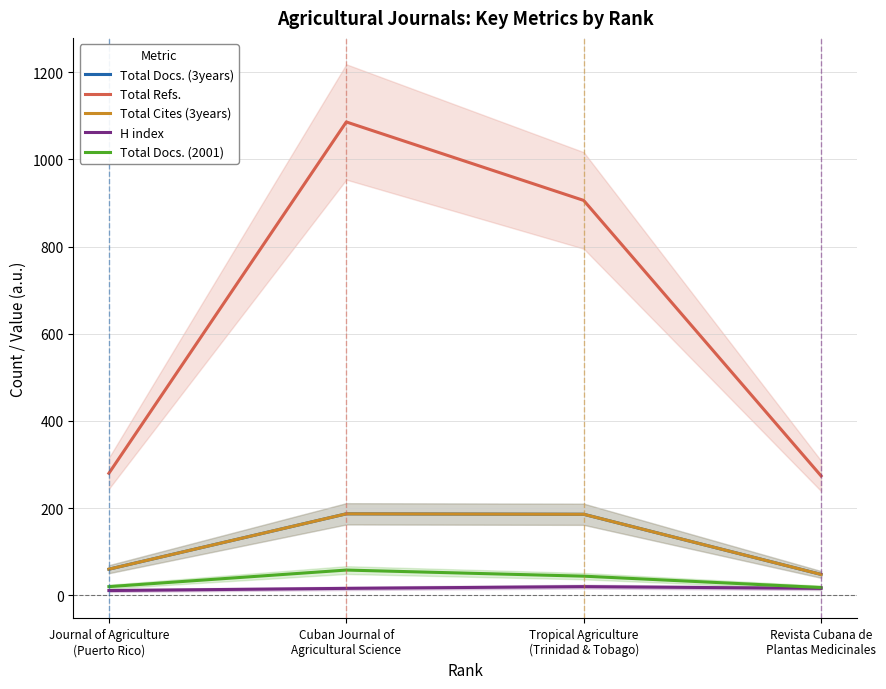

The Total Docs. (3years) series shows 264 at Tropical Agriculture
(Trinidad & Tobago). True or false?

False